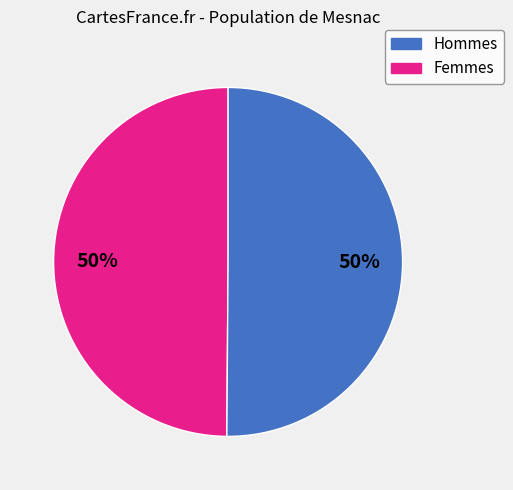

To the nearest percent, what is the average slice percentage?

50%